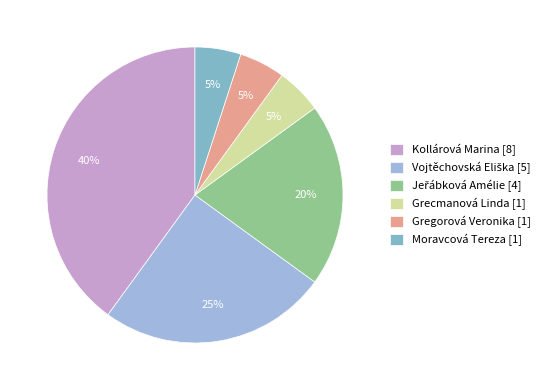

Does Moravcová Tereza [1] account for over 50% of the chart?

No